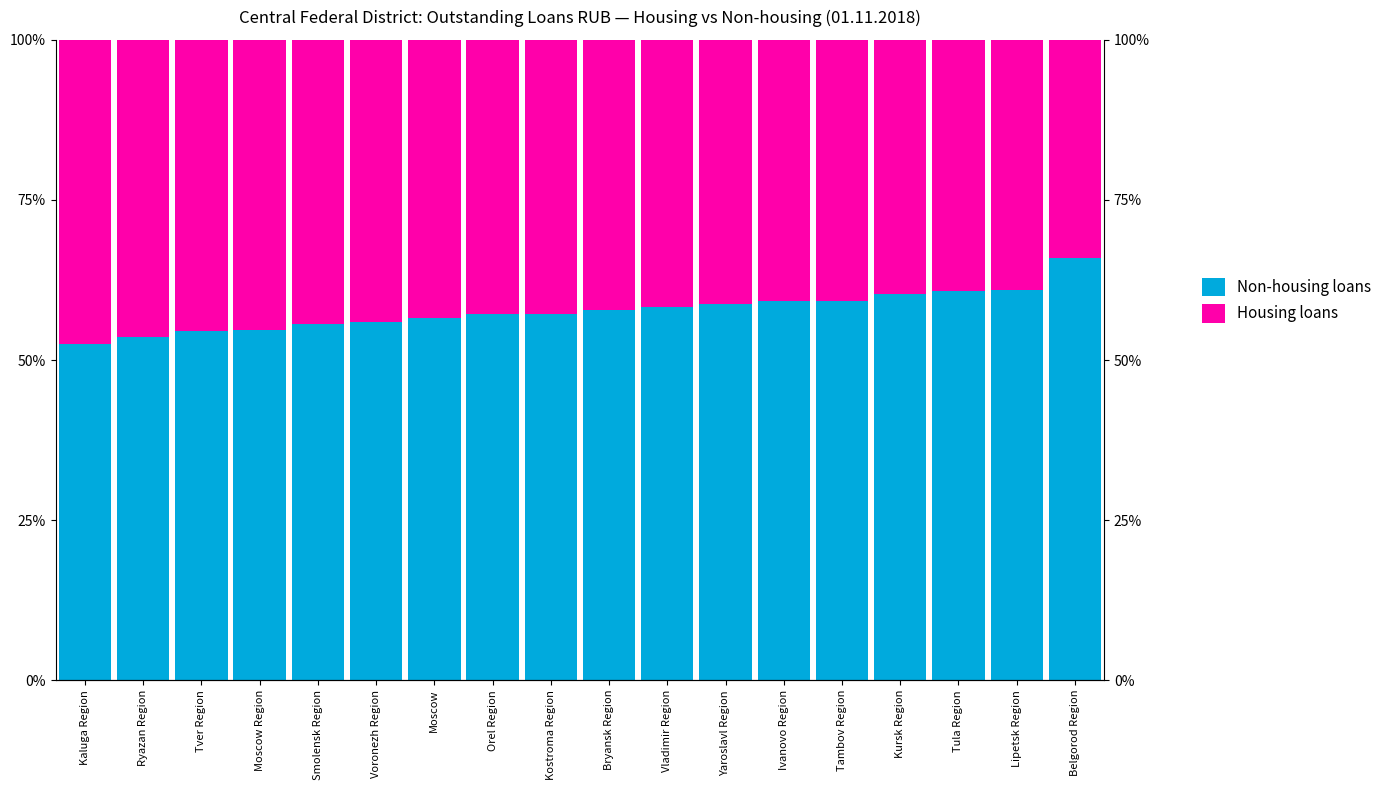

What is the maximum value shown in the chart?

65.9